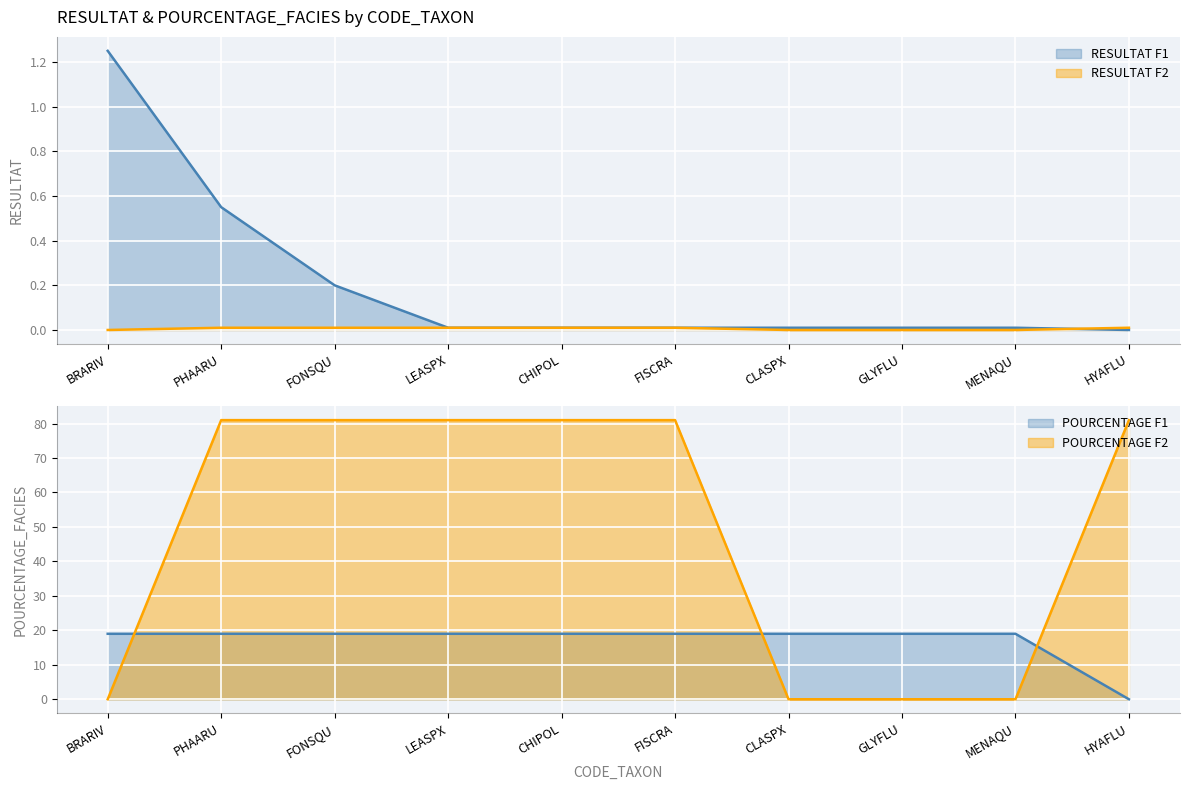

Between which two adjacent categories do POURCENTAGE_F2 and RESULTAT_F1 first intersect?

BRARIV and PHAARU